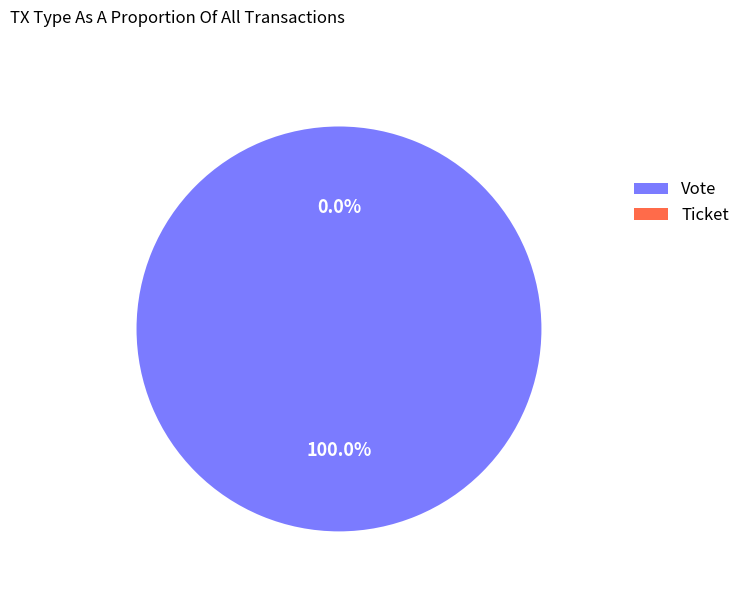

How many slices are in this pie chart?

2